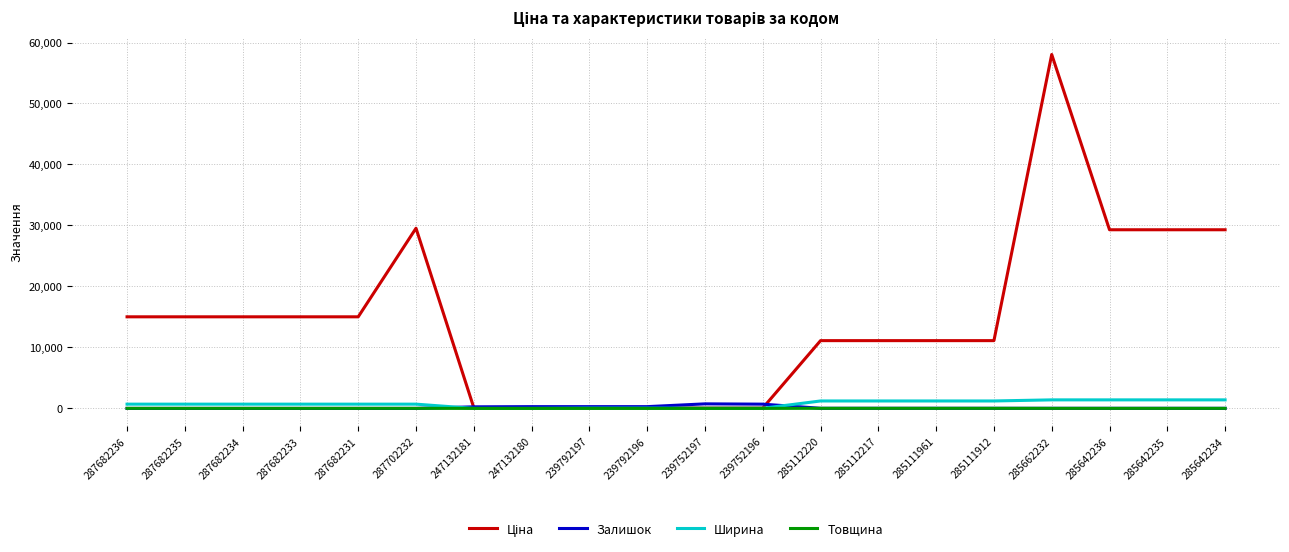

True or false: Ширина and Залишок cross at least once.

True